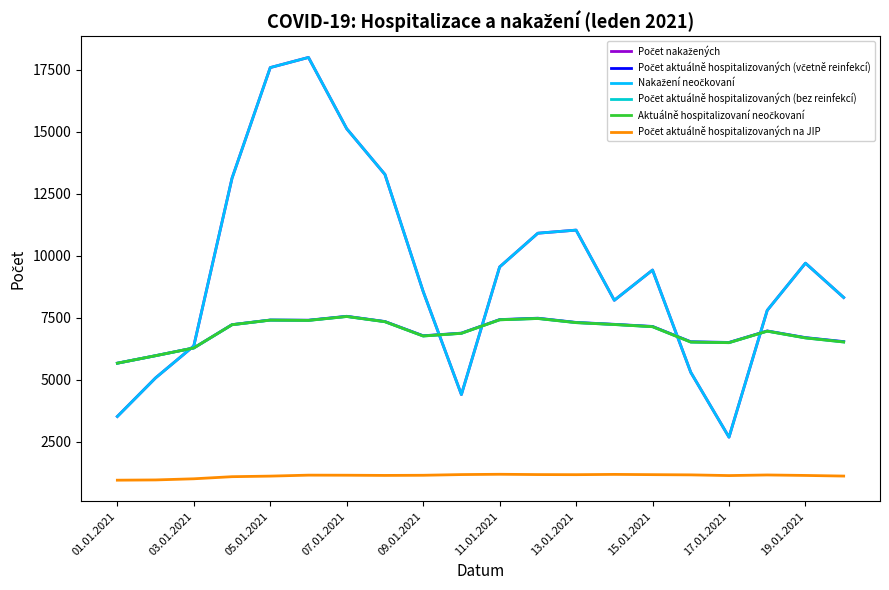

Which series has the largest total across all categories?

Počet nakažených